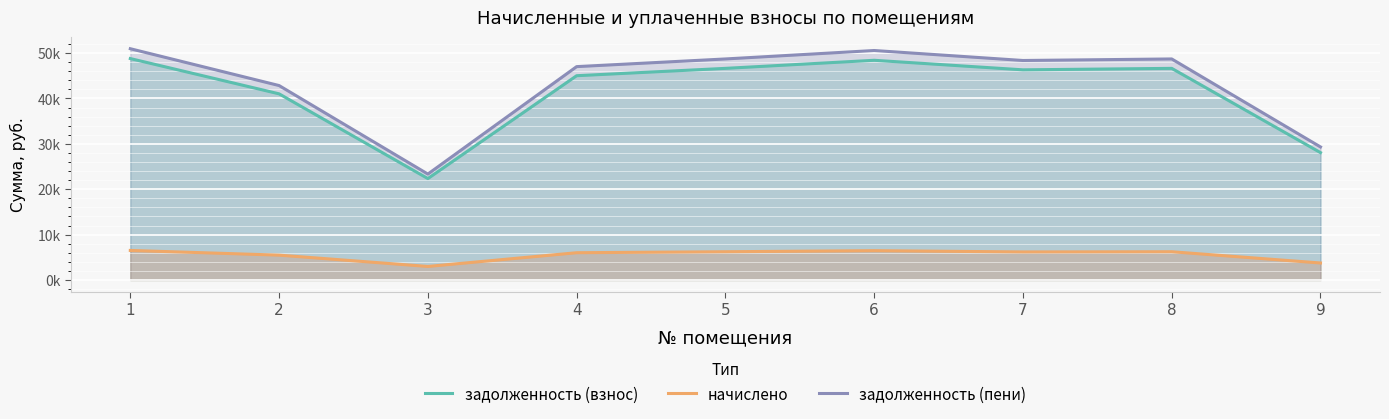

What is the sum of the начислено values at 1 and 2?

11980.8